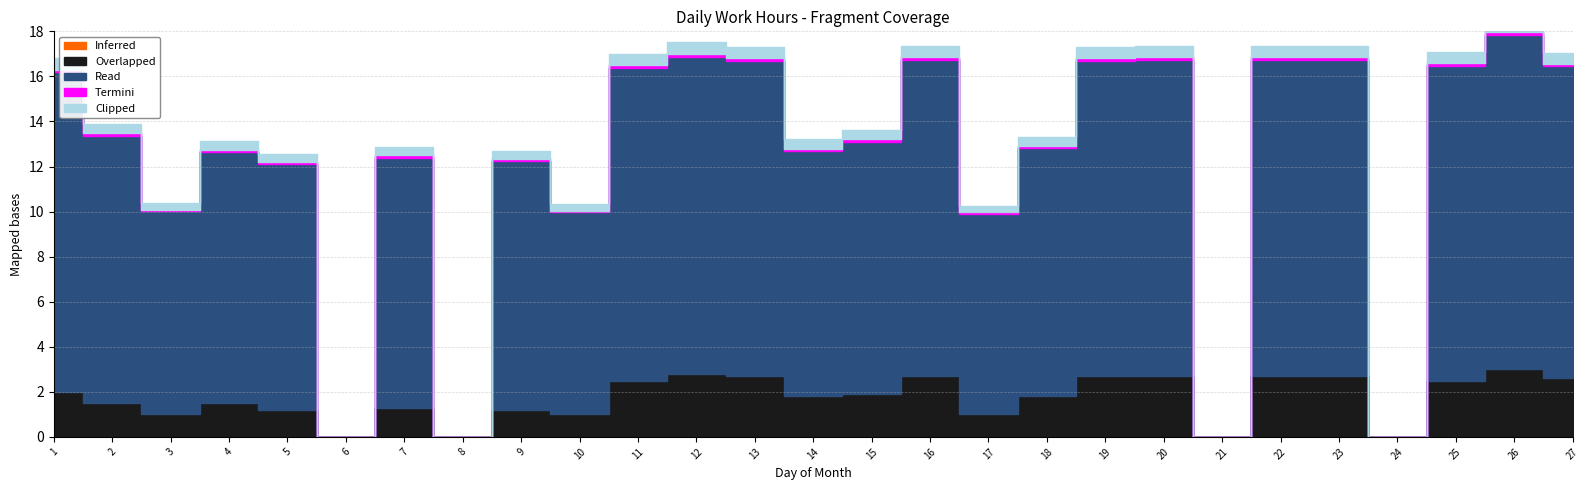

At which category is the sum across all series the highest?

26